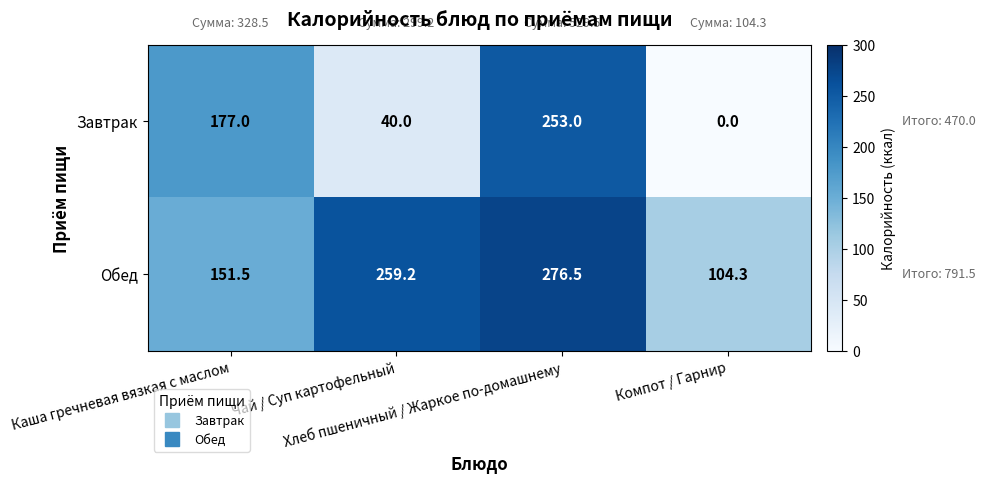

What is the average value of the Завтрак series?

117.5